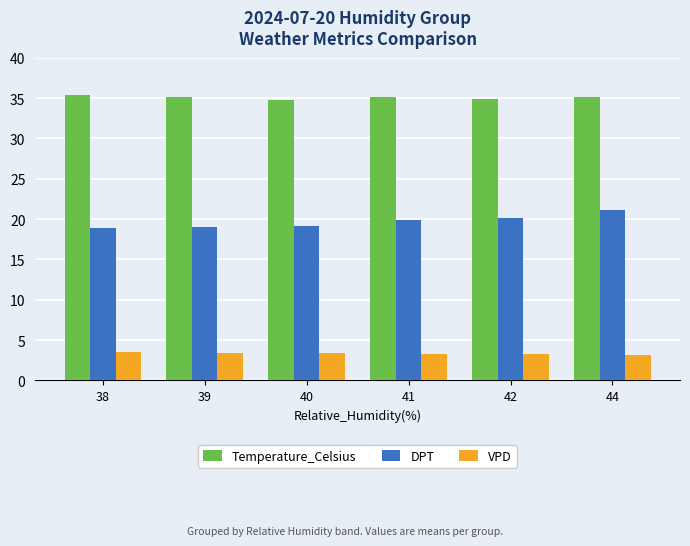

What is the sum of the VPD values at 41 and 38?

6.9